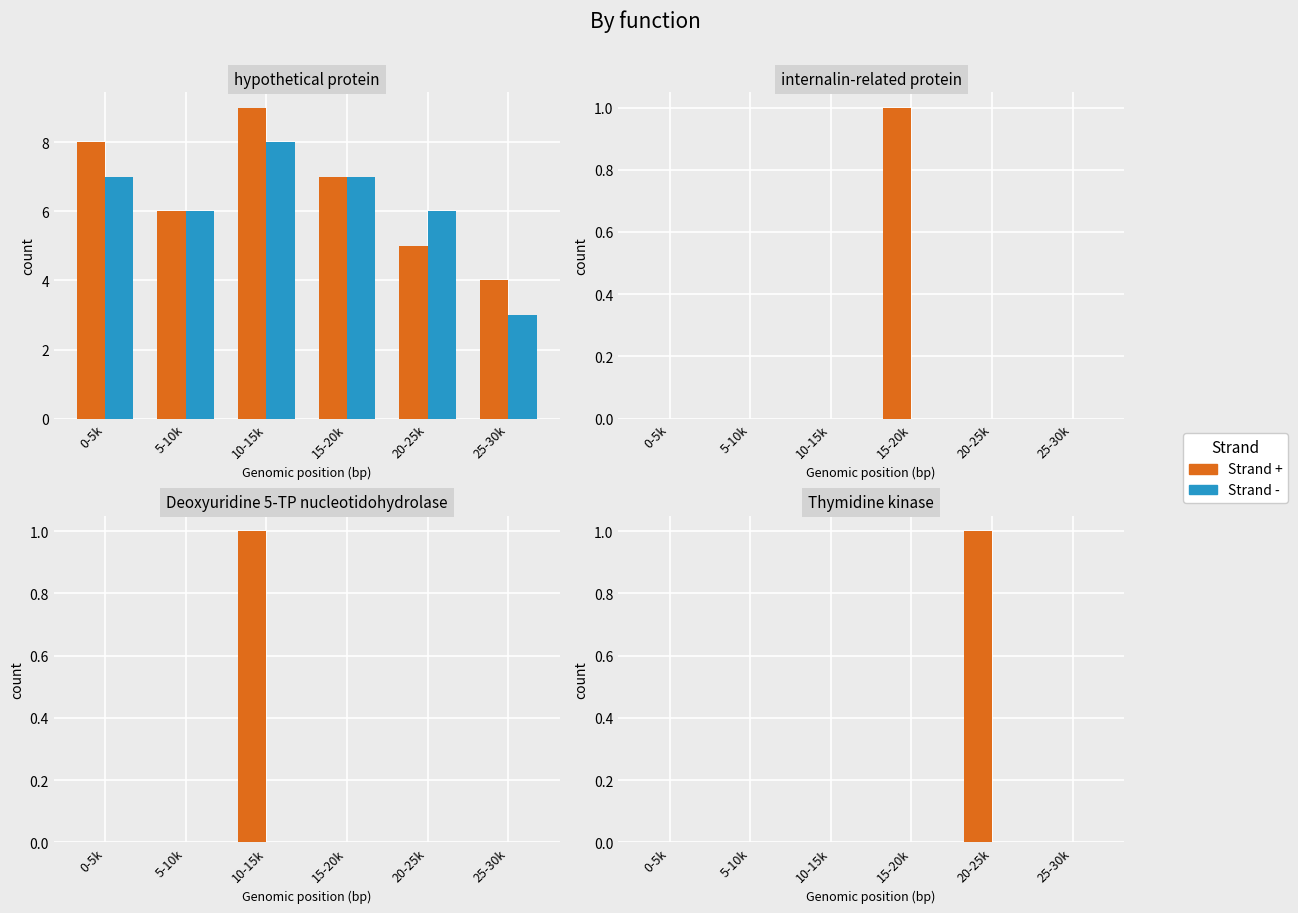

List the series in order of their overall mean, highest first.

Strand +, Strand -